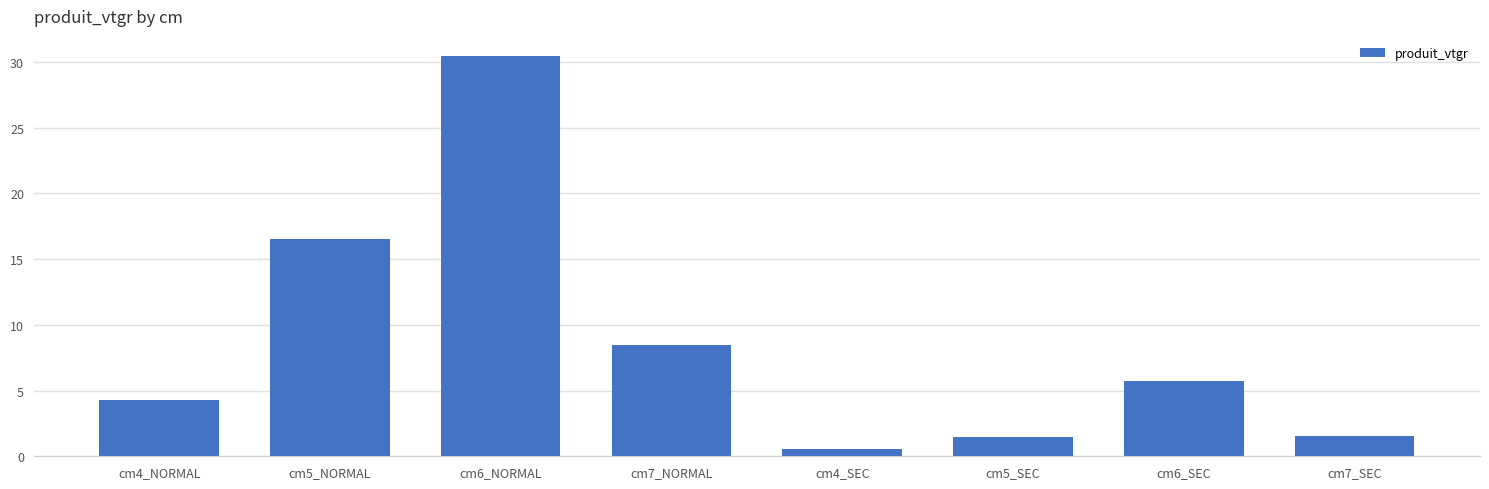

Where is the data nearest to the value 15?

cm5_NORMAL